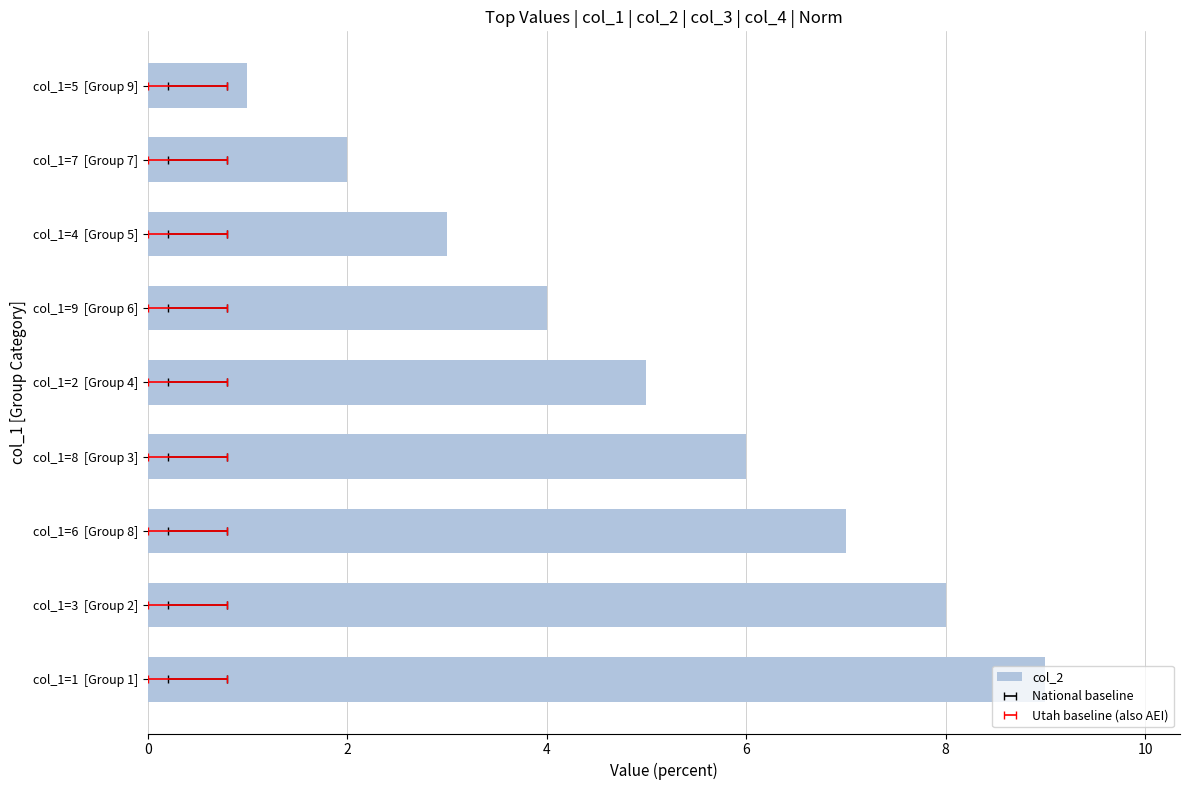

What is the difference between the maximum and minimum values?

8